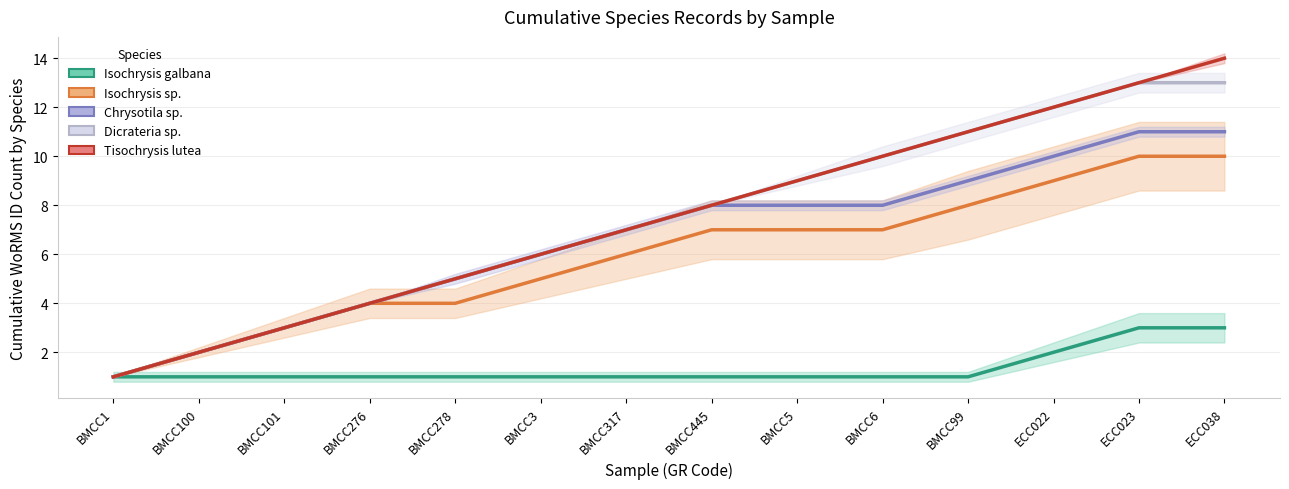

Is this an area chart (filled region under the line)?

No